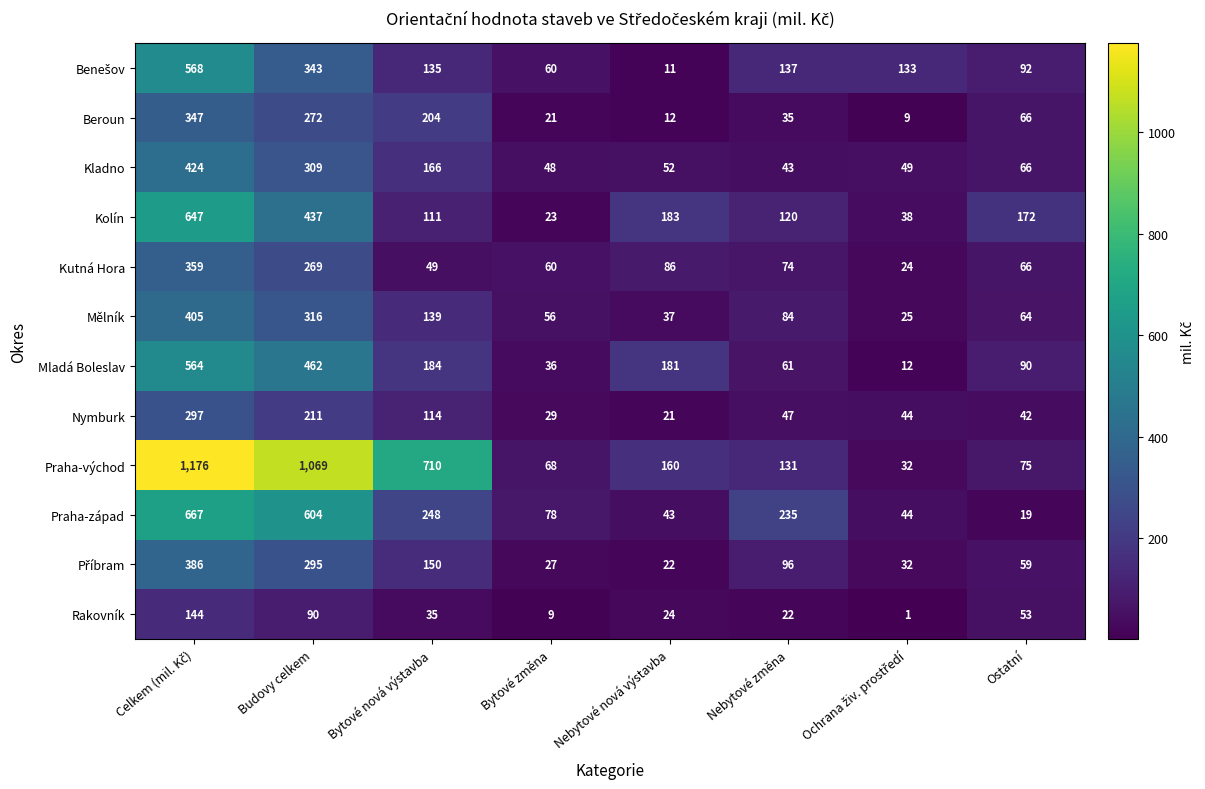

Which series has the largest total across all categories?

Praha-východ